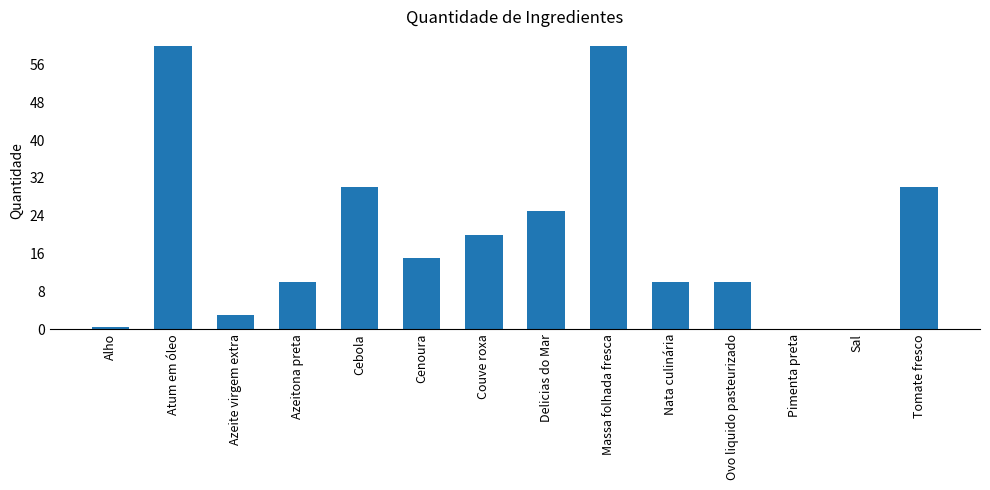

Is it true that the value at Ovo liquido pasteurizado is 10.0?

True